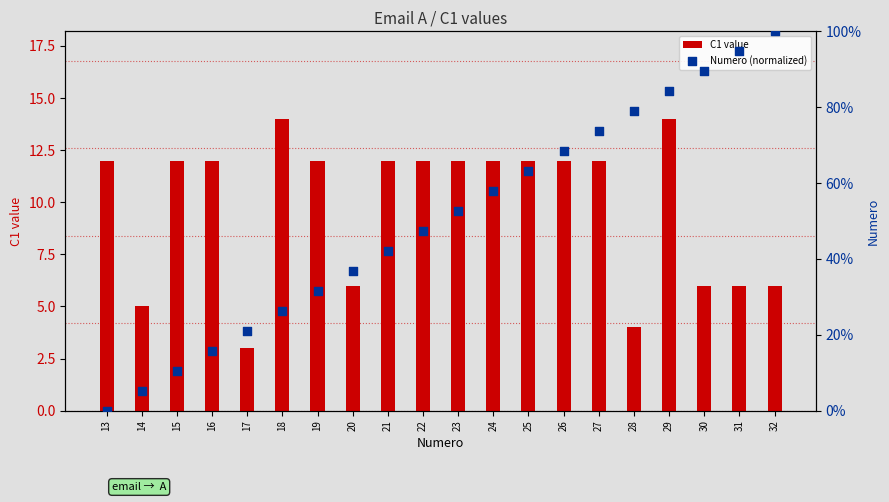

Which series reaches the minimum Y coordinate?

Numero (normalized)